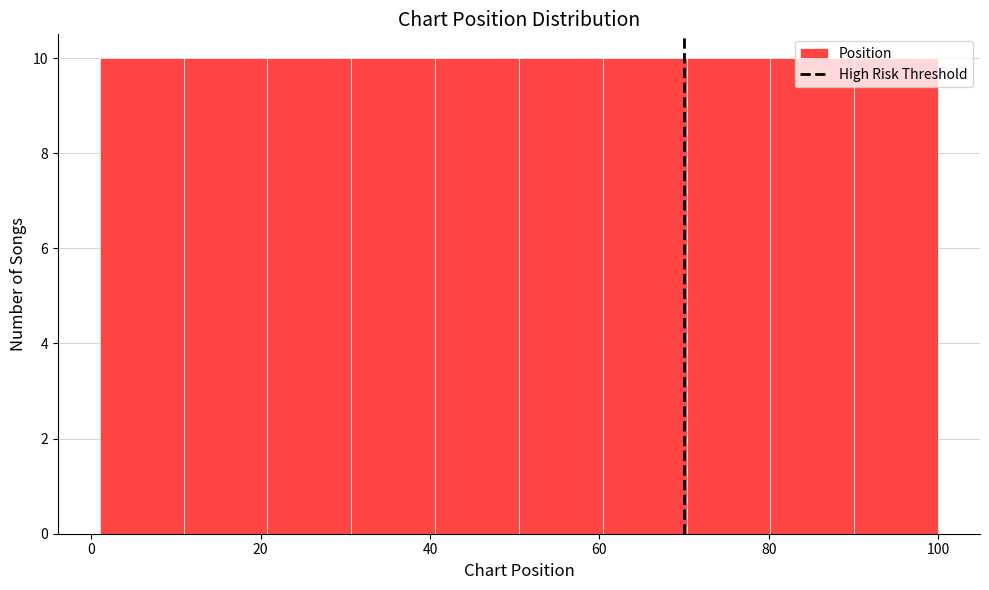

How tall is the bar that spans 90 to 100 on the x-axis? Neither the bar edges nor the heights are printed on the chart, so give them approximately, as read against the axes.

10